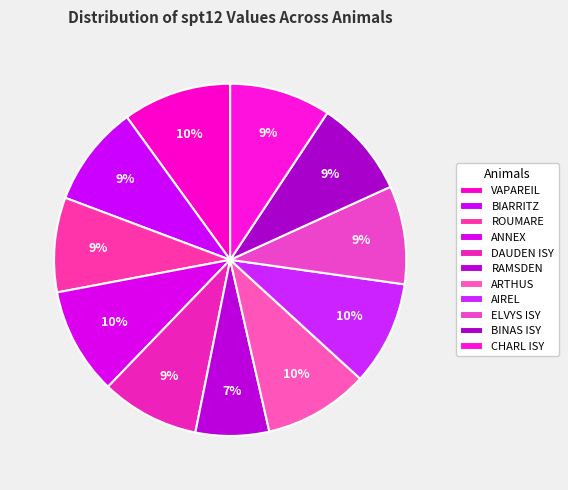

Combined, do ARTHUS and ROUMARE account for over 50%?

No